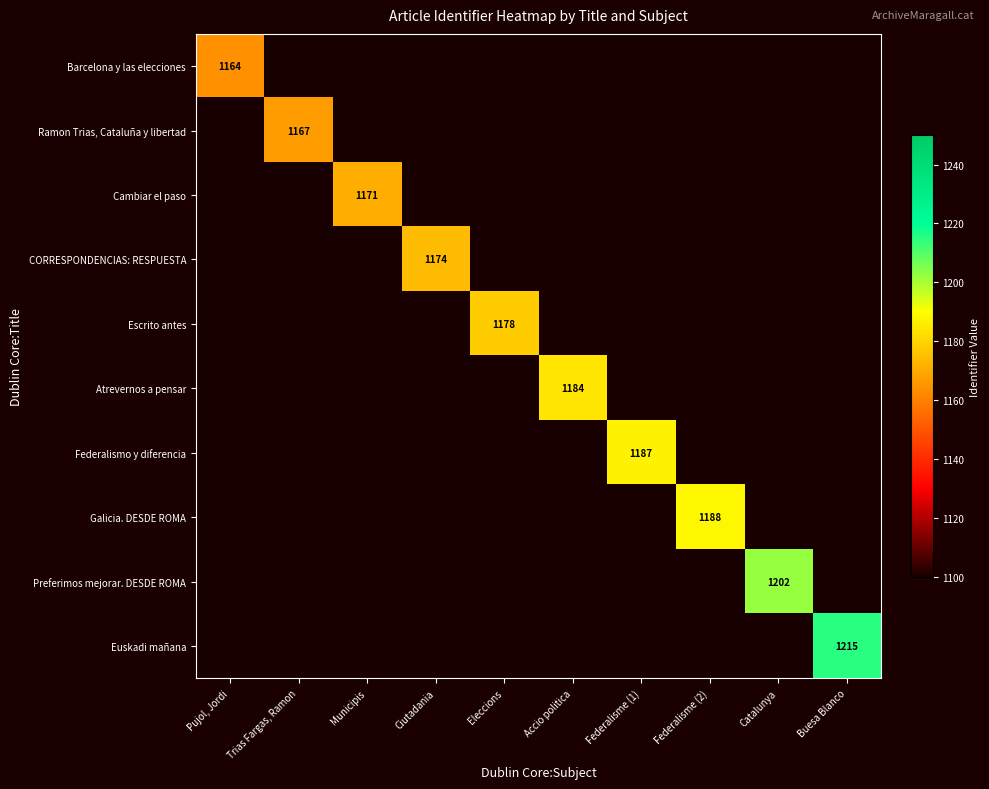

Count the number of data series in this chart.

10